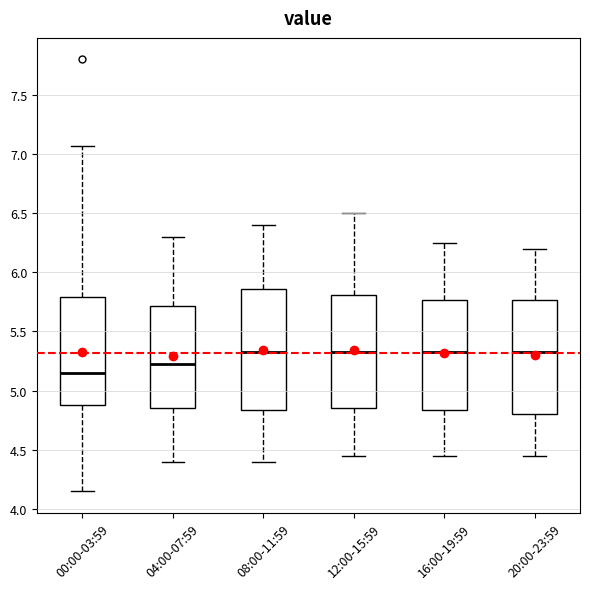

Comparing the boxes themselves (not the whiskers), which one is the tallest?

08:00-11:59